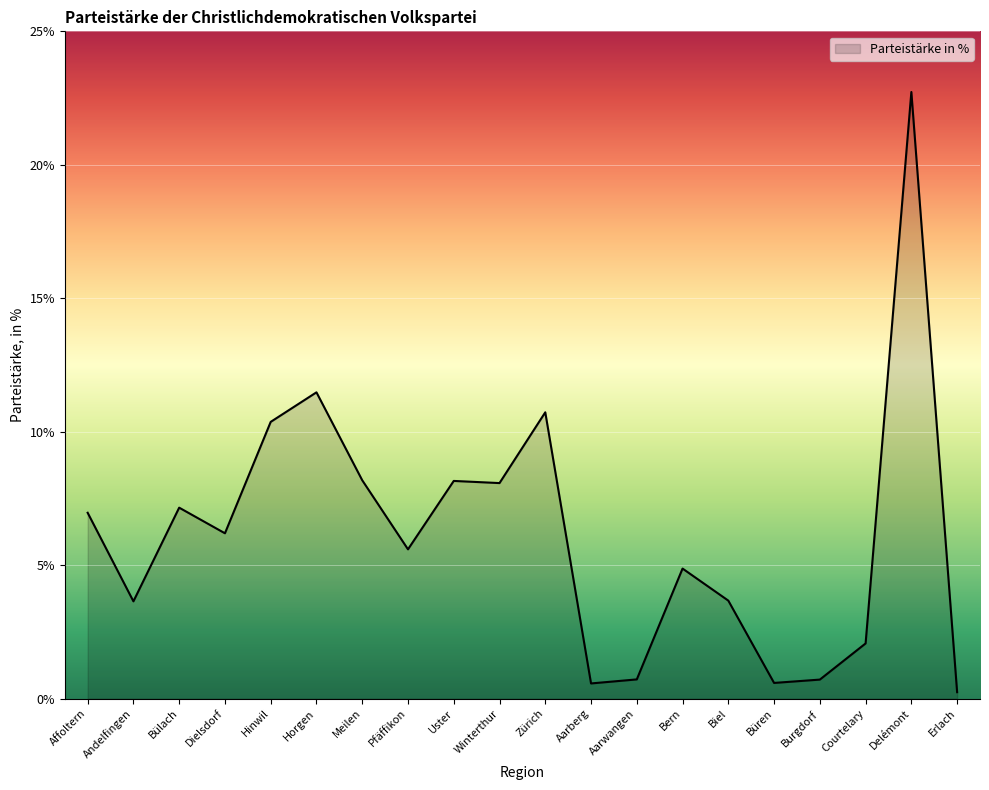

How many lines are shown in the chart?

1